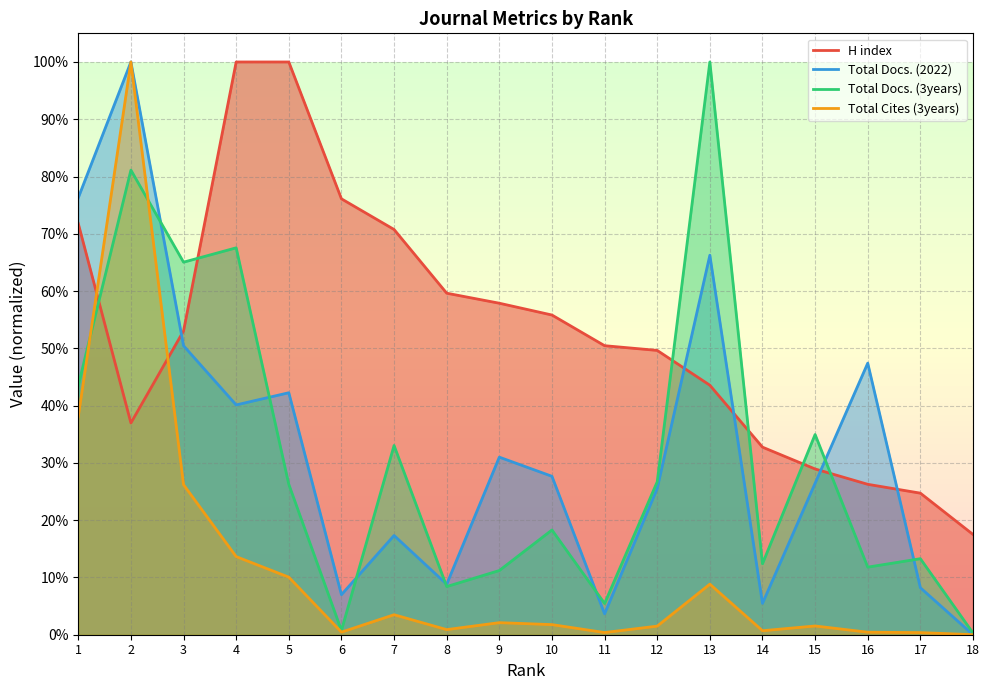

How many categories are shown in the chart?

18